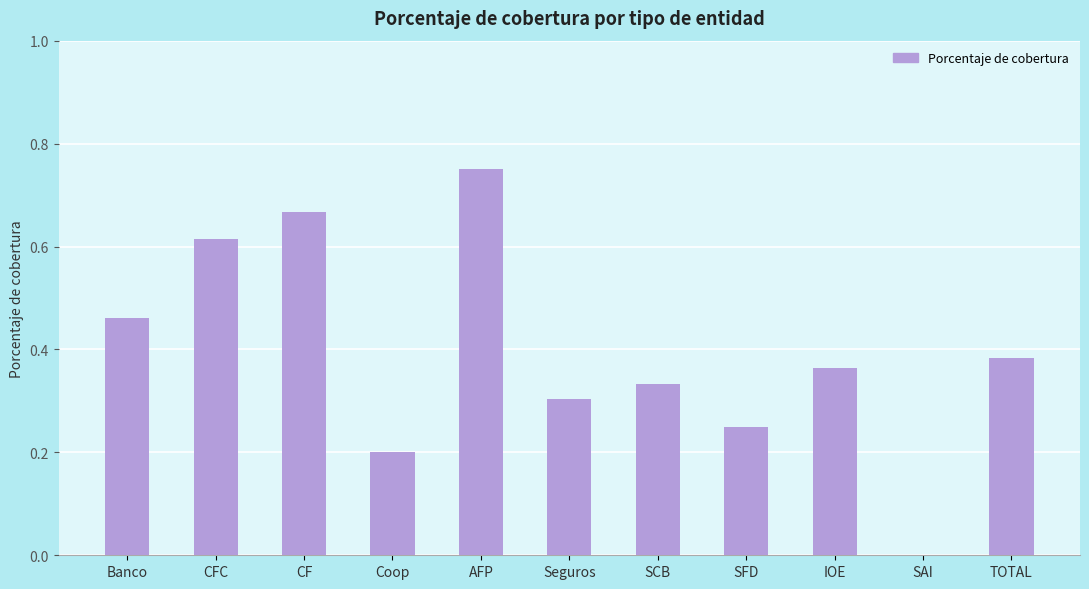

What is the sum of the values at CF and TOTAL?

1.0